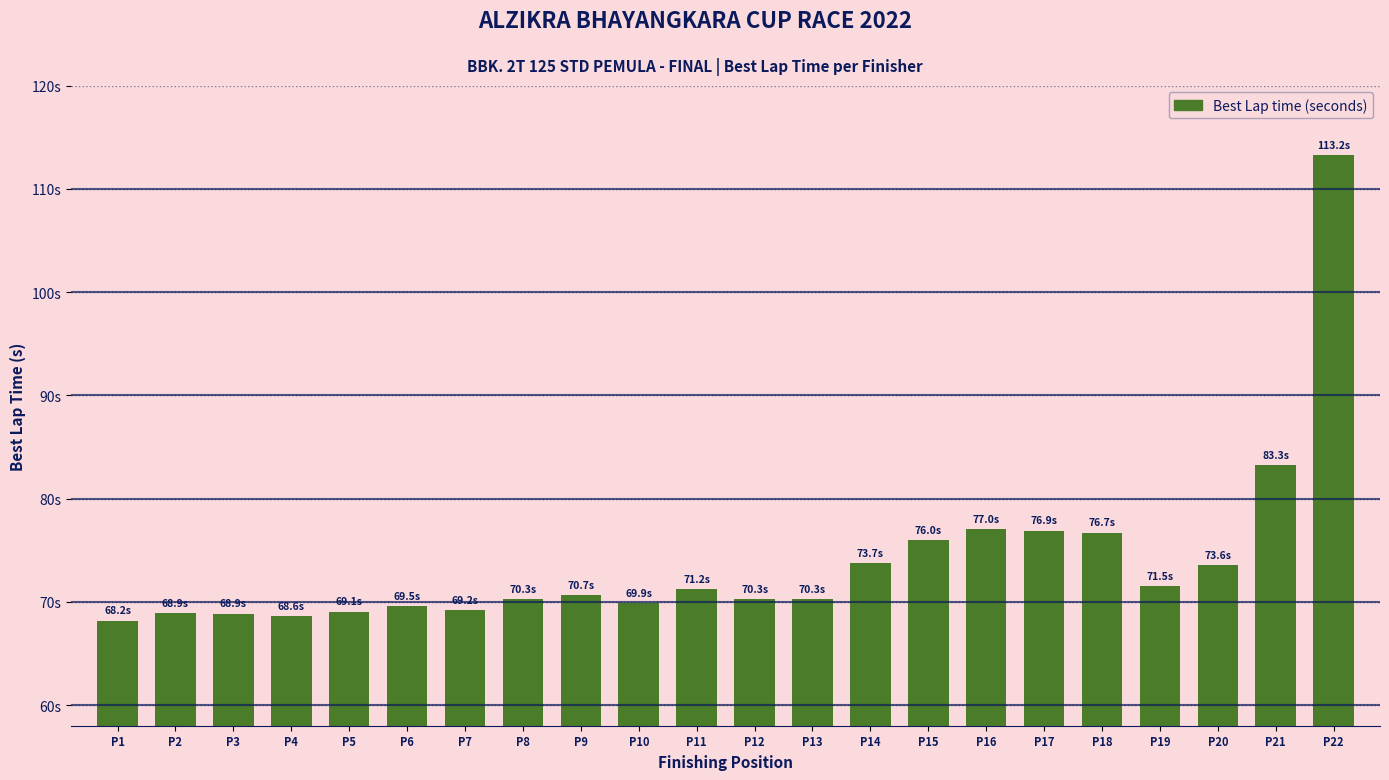

Read the value at P13.

70.3